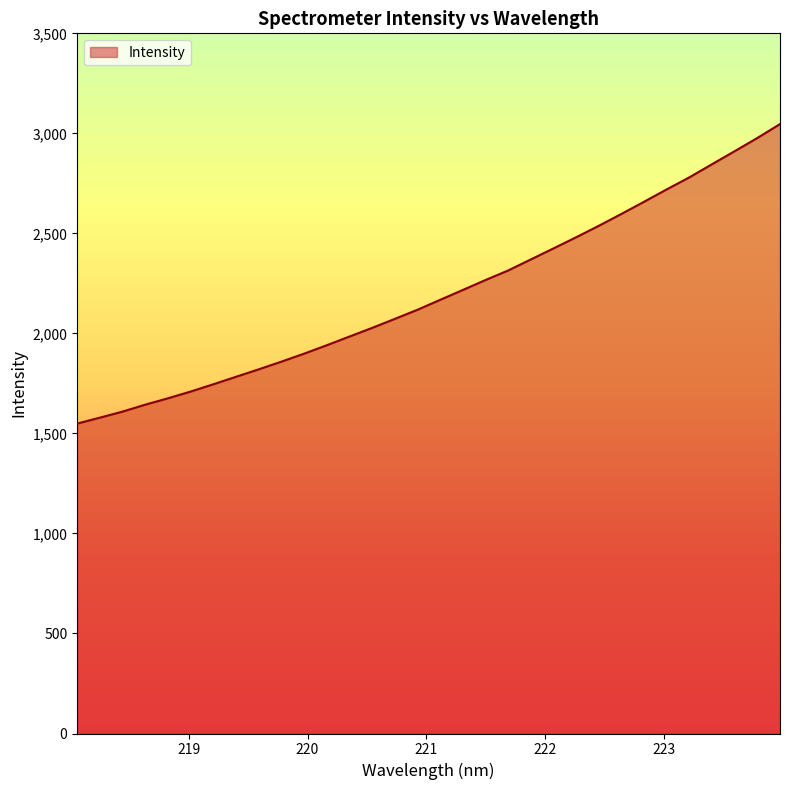

What is the smallest value displayed?

1549.1